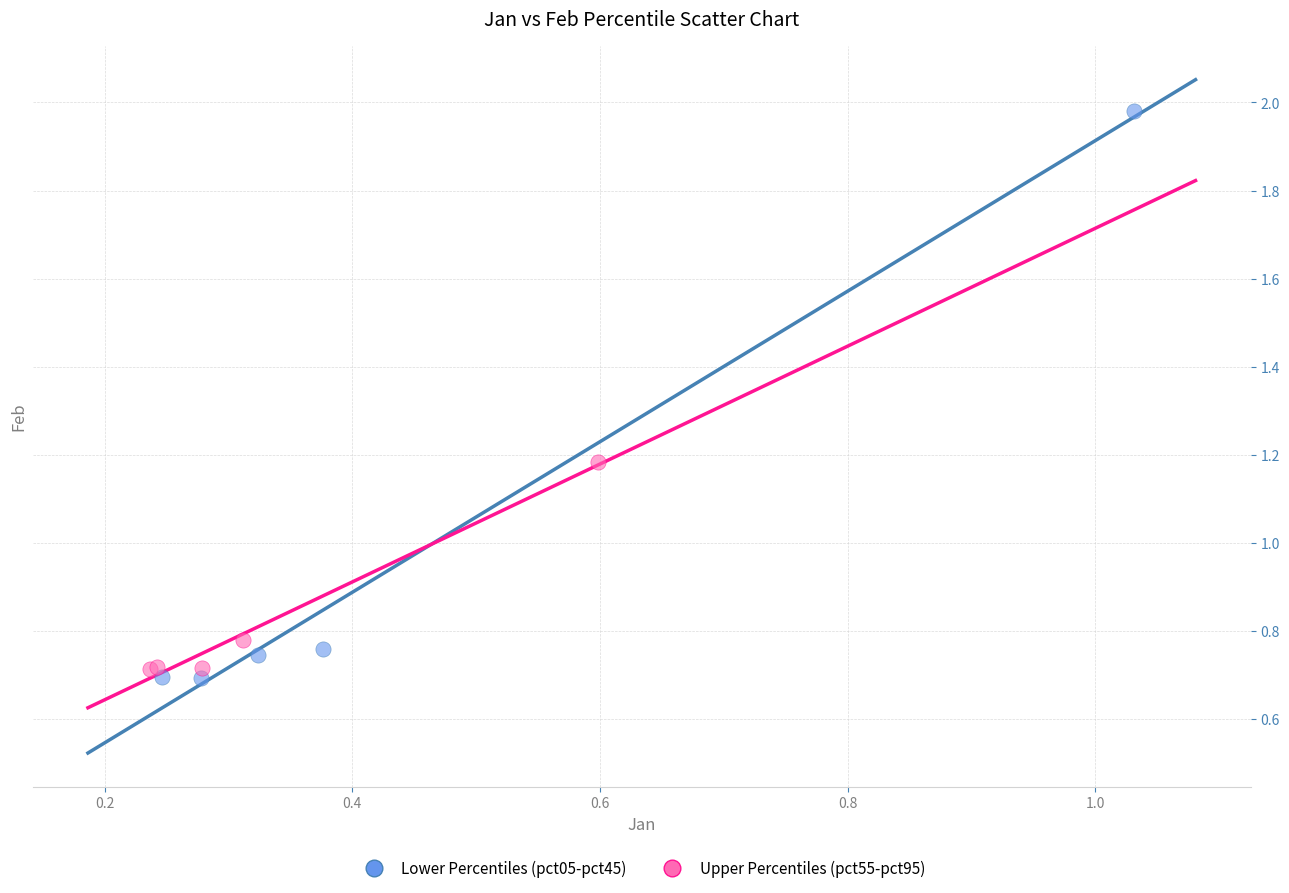

Which series reaches the minimum Y coordinate?

Lower Percentiles (pct05-pct45)